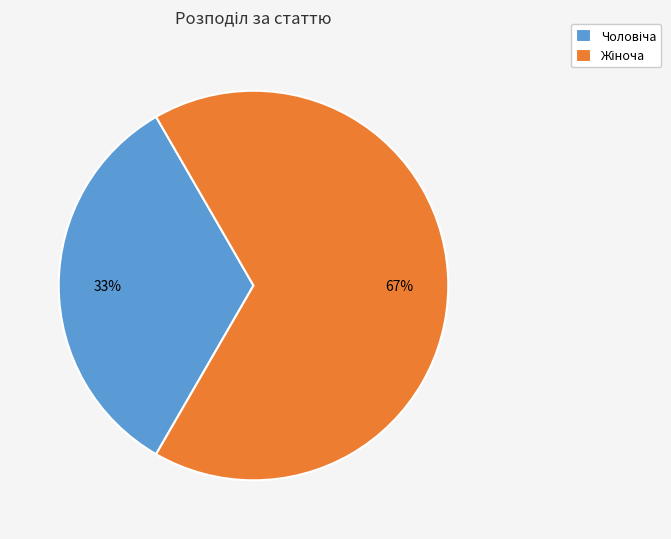

How many segments does this pie chart have?

2